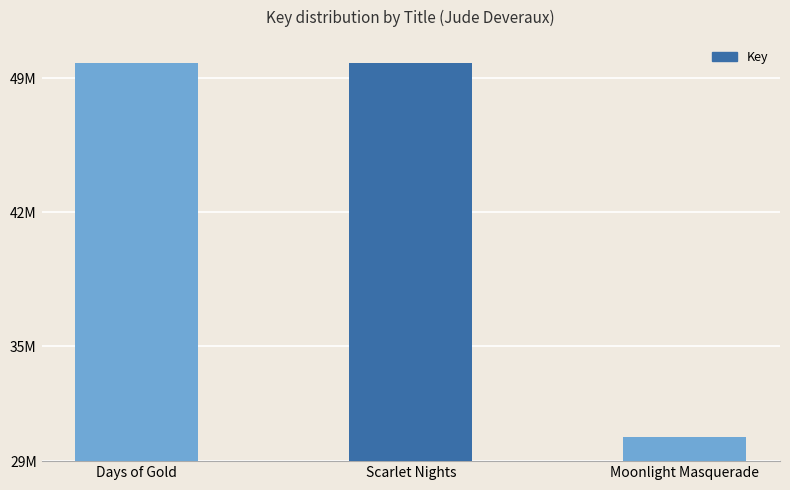

What is the change in value from Days of Gold to Moonlight Masquerade?

-19499904